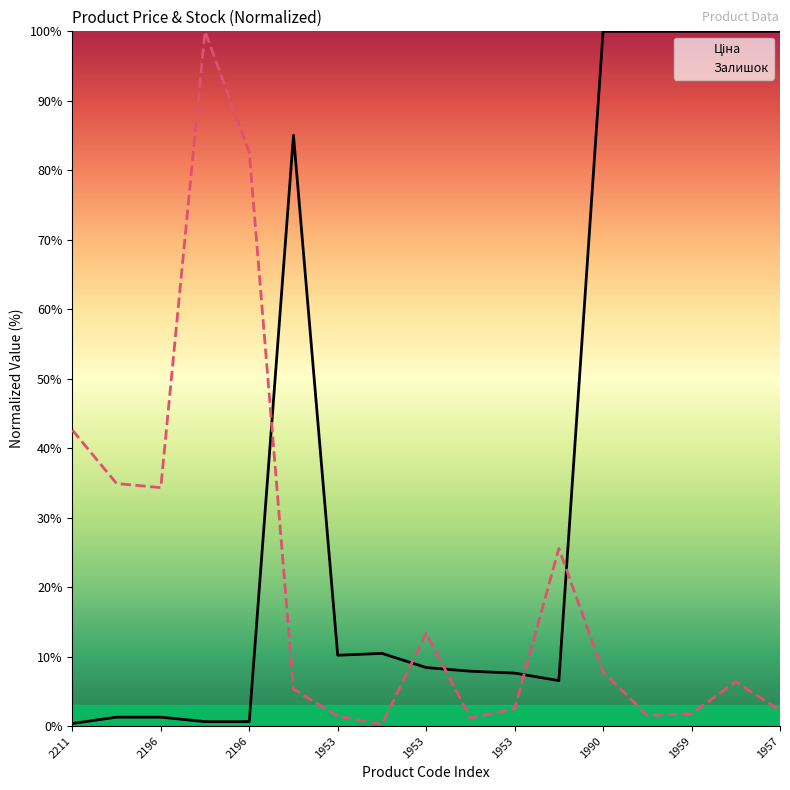

The Ціна series shows 57.6 at 13. True or false?

False